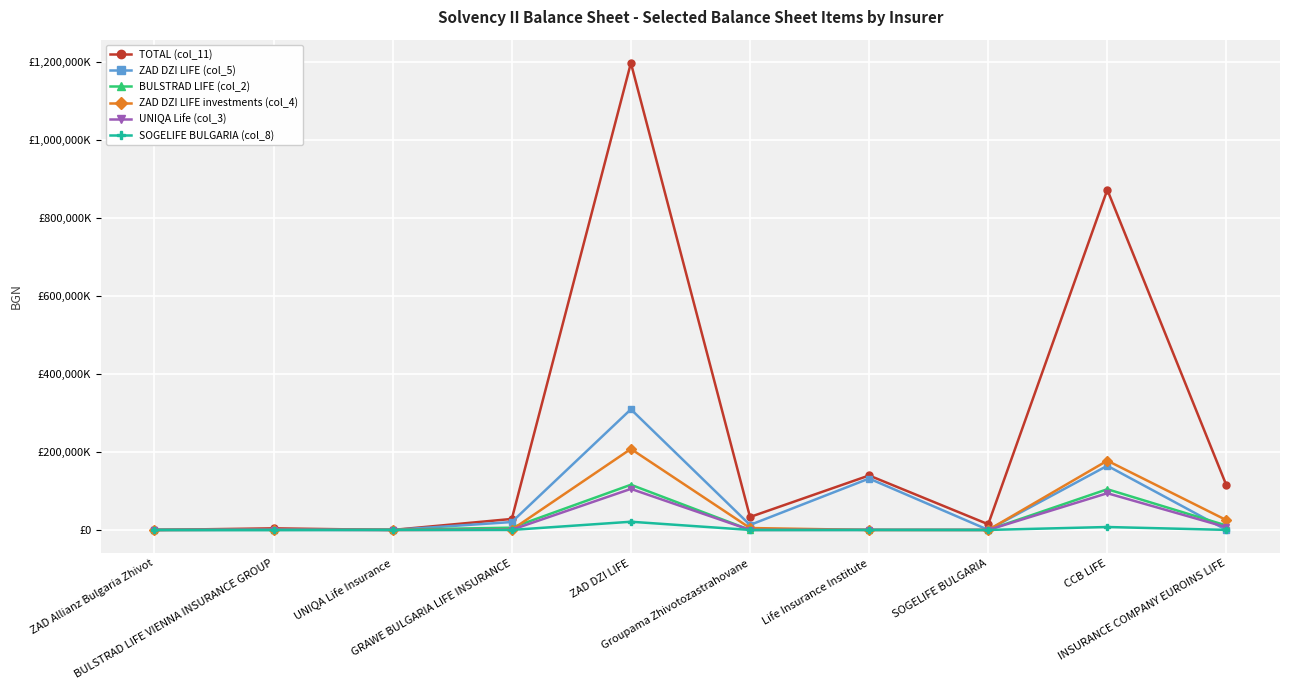

What is the difference between the UNIQA Life (col_3) values at ZAD DZI LIFE and Groupama Zhivotozastrahovane?

105270413.4